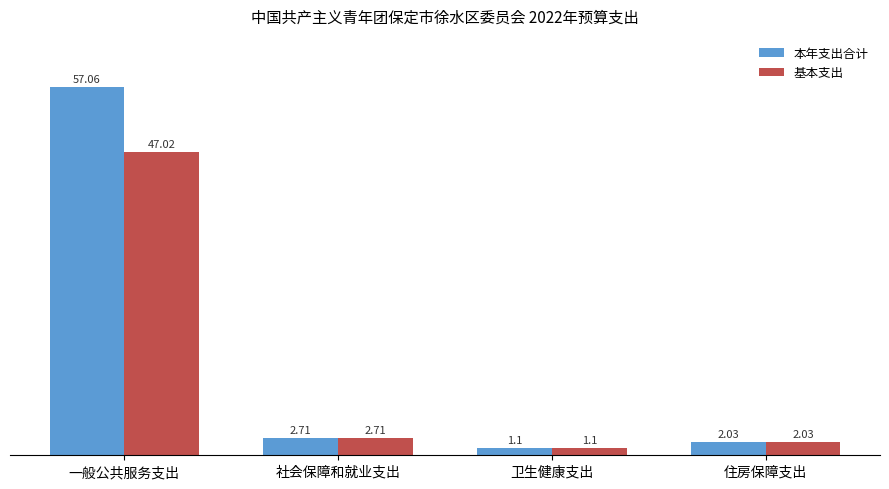

How many categories are shown in the chart?

4